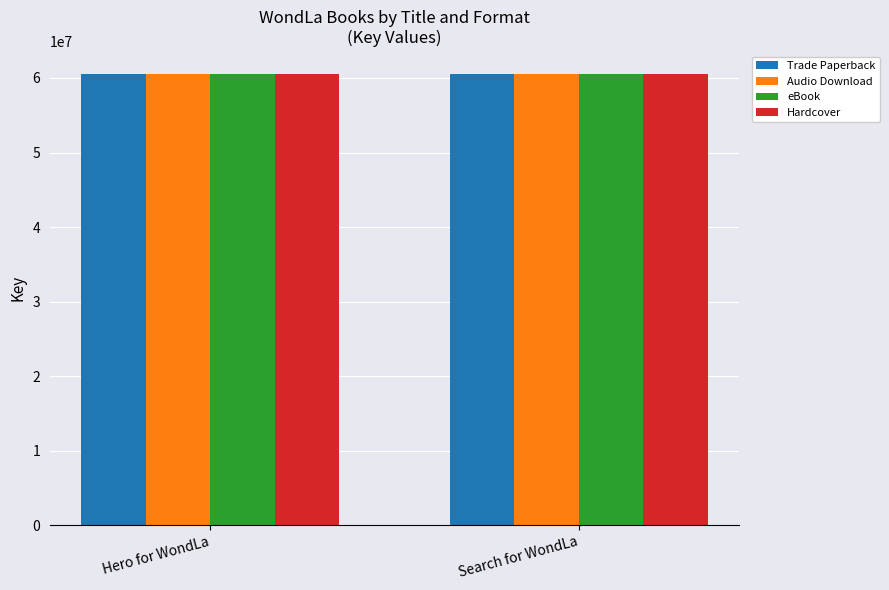

How many bars are there in each group?

4